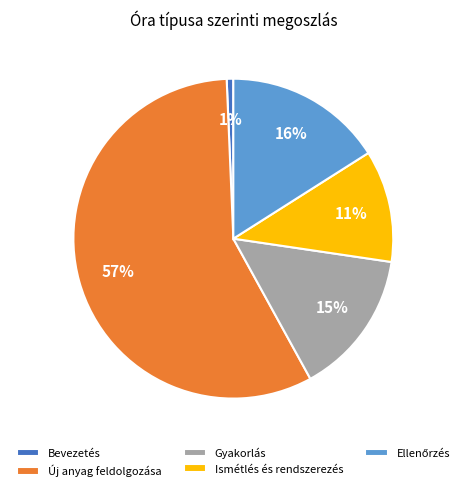

To the nearest percent, what percentage of the pie is Gyakorlás?

15%